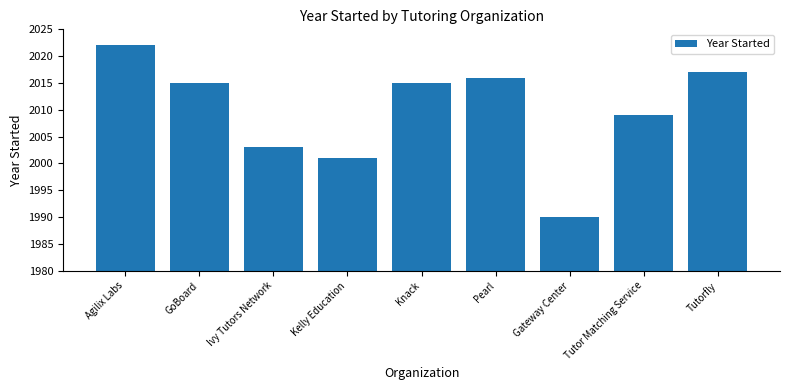

What is the value of the 7th bar from the left?

1990